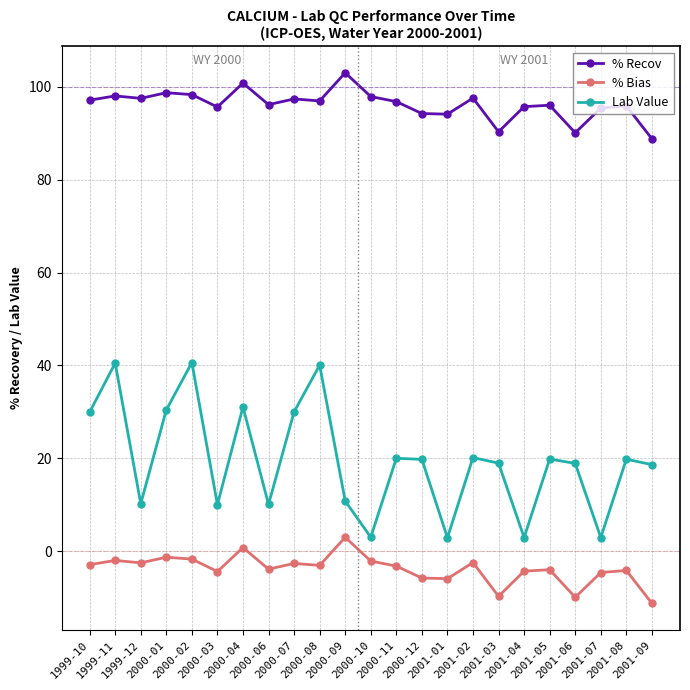

What are all the series names shown in the legend?

% Recov, % Bias, Lab Value